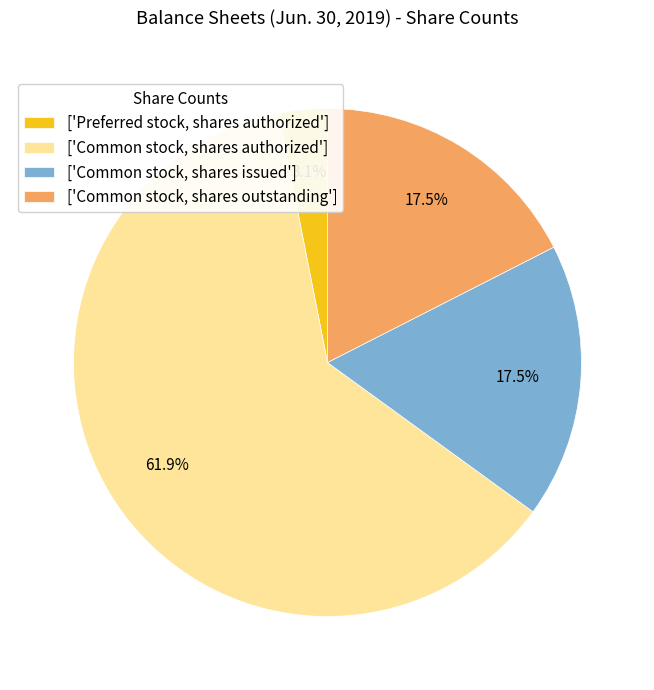

Which has a higher value, ['Common stock, shares authorized'] or ['Common stock, shares outstanding']?

['Common stock, shares authorized']